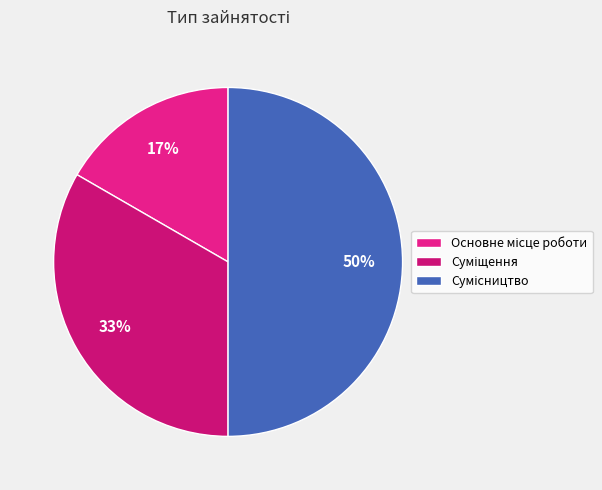

To the nearest percent, what portion does Суміщення represent?

33%